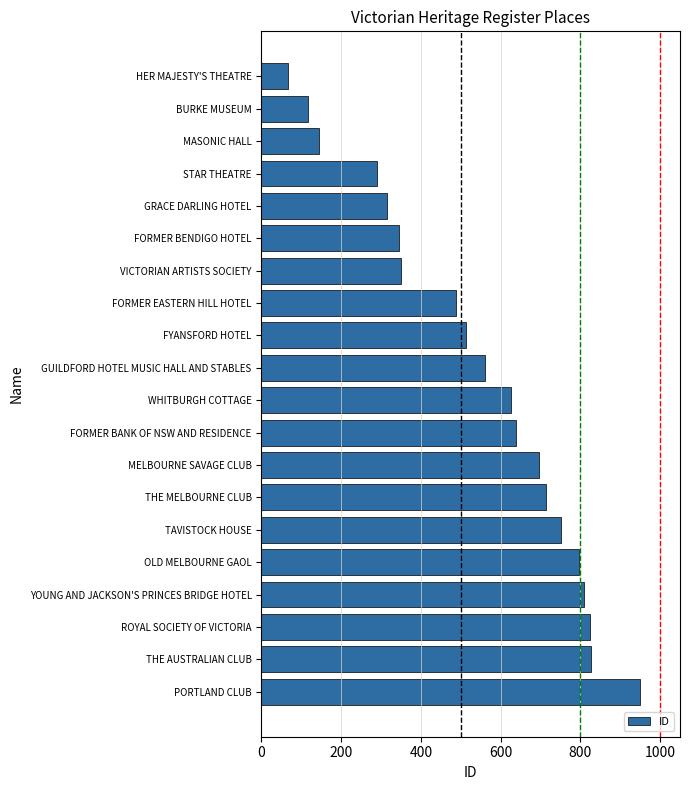

Read the value at GUILDFORD HOTEL MUSIC HALL AND STABLES, to the nearest 100.

600